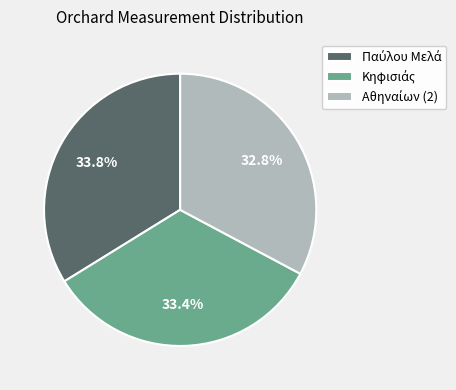

Is there a majority slice in this chart?

No